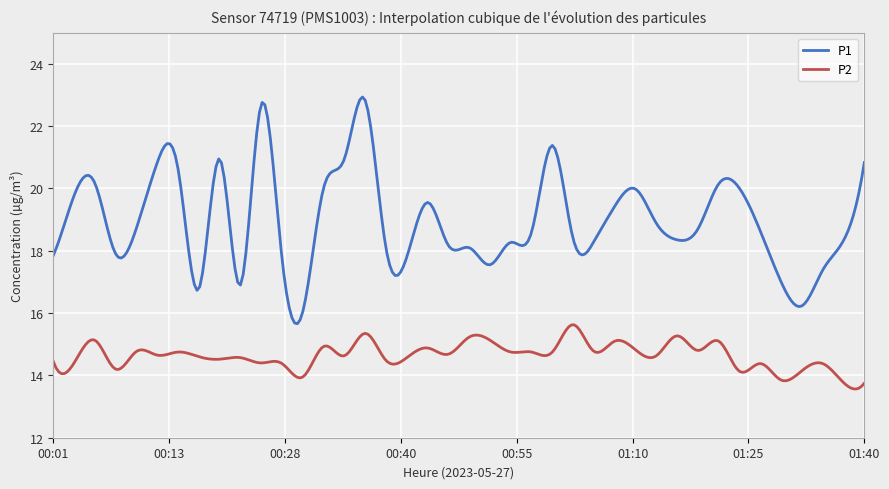

True or false: P2 and P1 cross at least once.

False